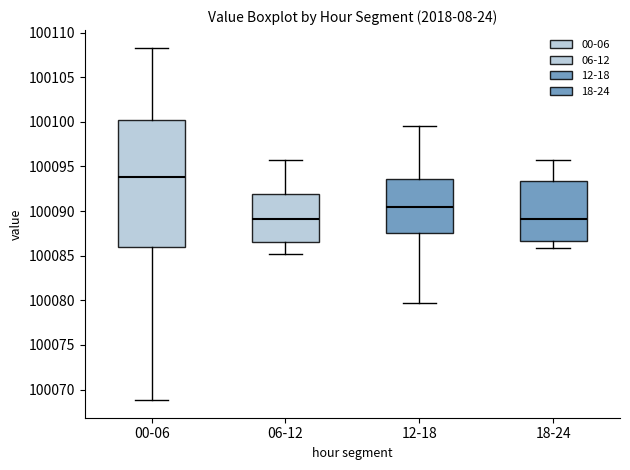

Where does the lower whisker of the box for 00-06 end on the y-axis? The values are not printed on the chart, so give them approximately, as read against the axis.

100069.0